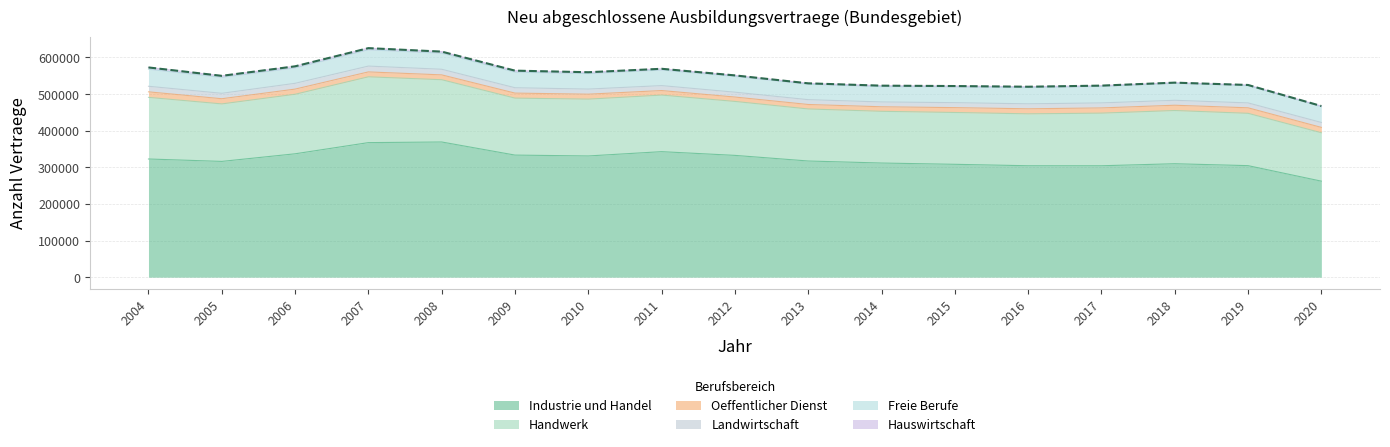

At 2017, list the series in order from largest to smallest.

Industrie und Handel, Handwerk, Freie Berufe, Oeffentlicher Dienst, Landwirtschaft, Hauswirtschaft